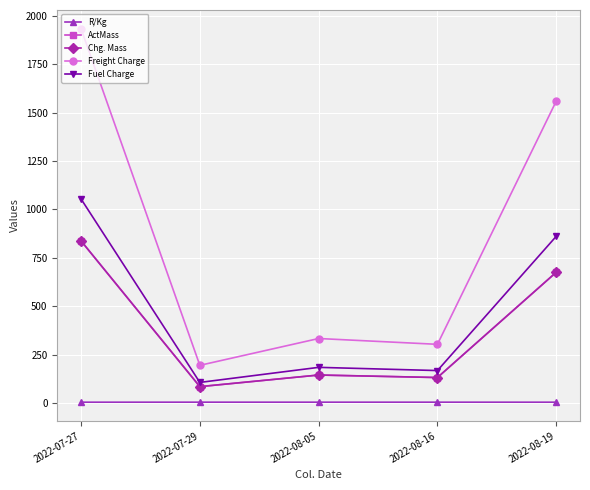

Rank the categories by R/Kg value from highest to lowest.

2022-07-29, 2022-08-16, 2022-08-05, 2022-08-19, 2022-07-27